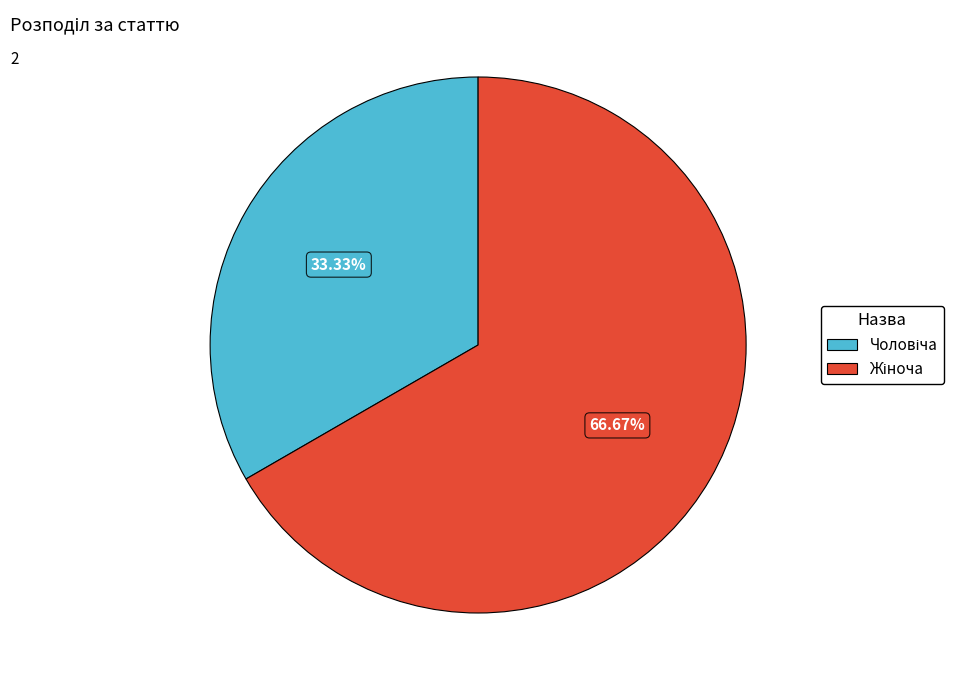

How many segments does this pie chart have?

2